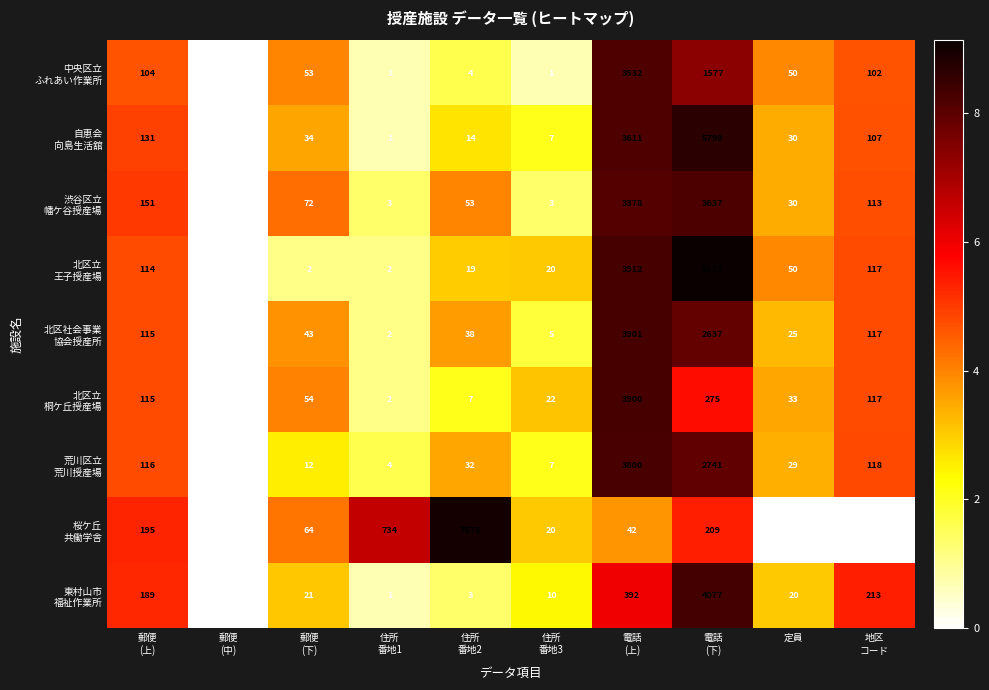

What is the total value across all series at 定員?

267